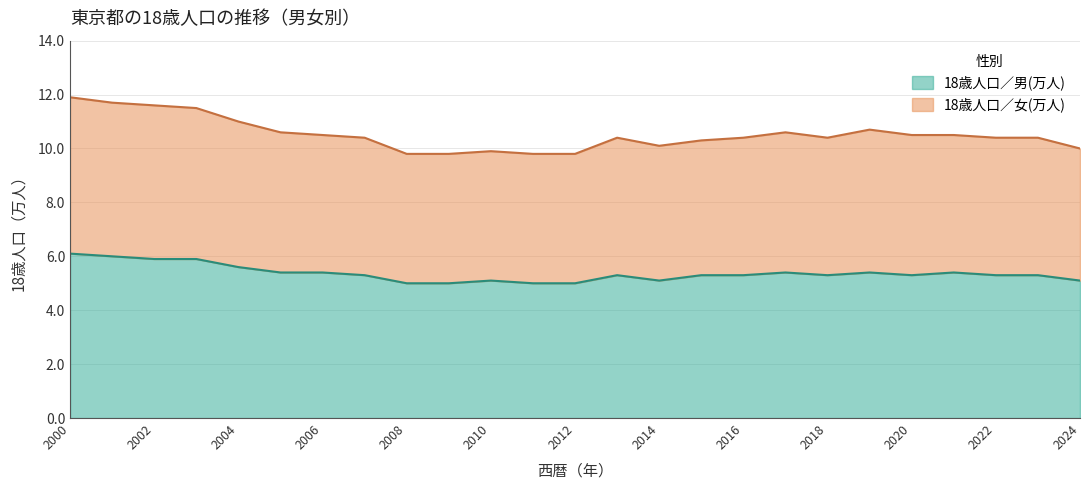

At which label is 18歳人口／男(万人) closest to 5?

2008